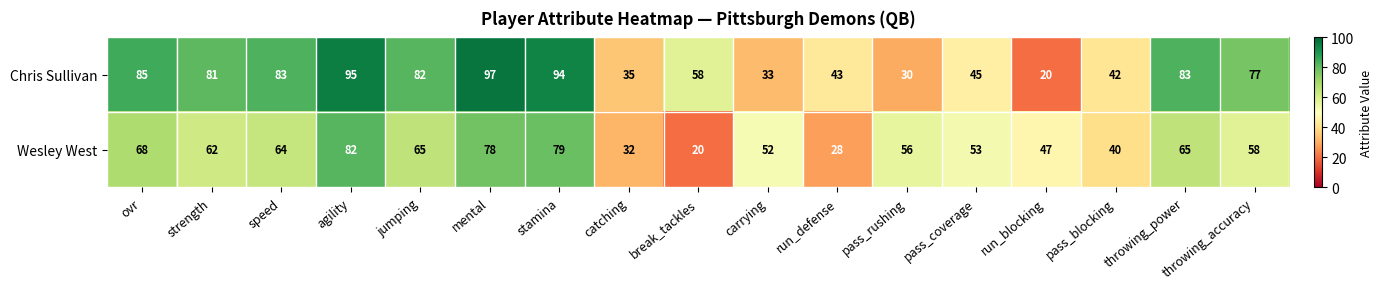

What is the greatest value displayed?

97